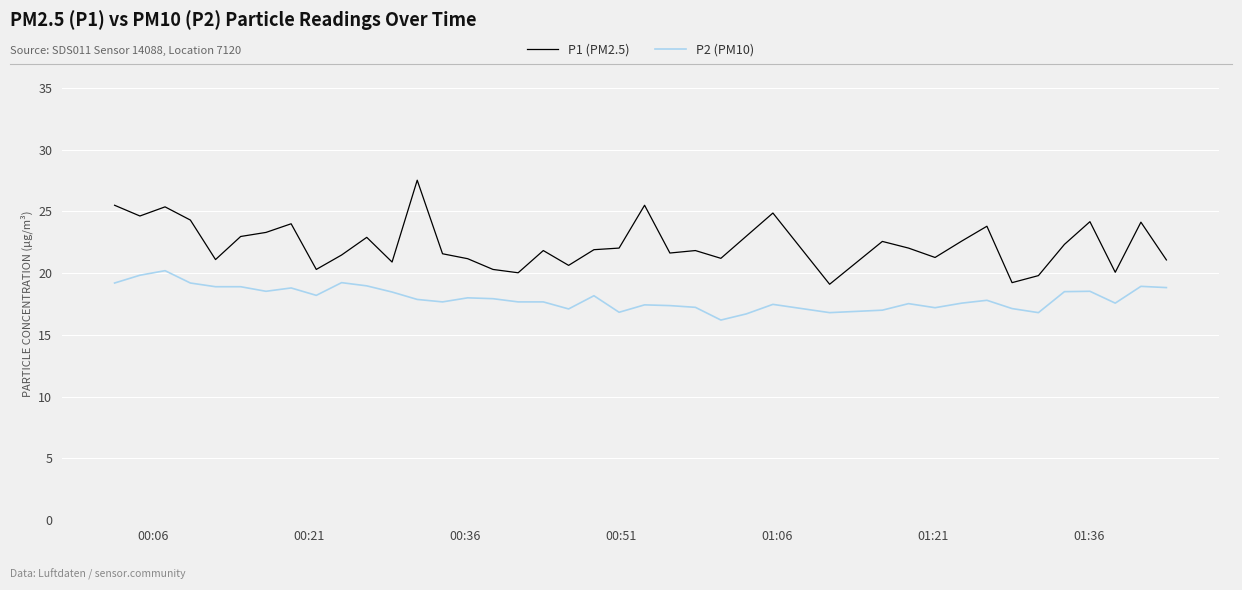

Which series has the largest total across all categories?

P1 (PM2.5)